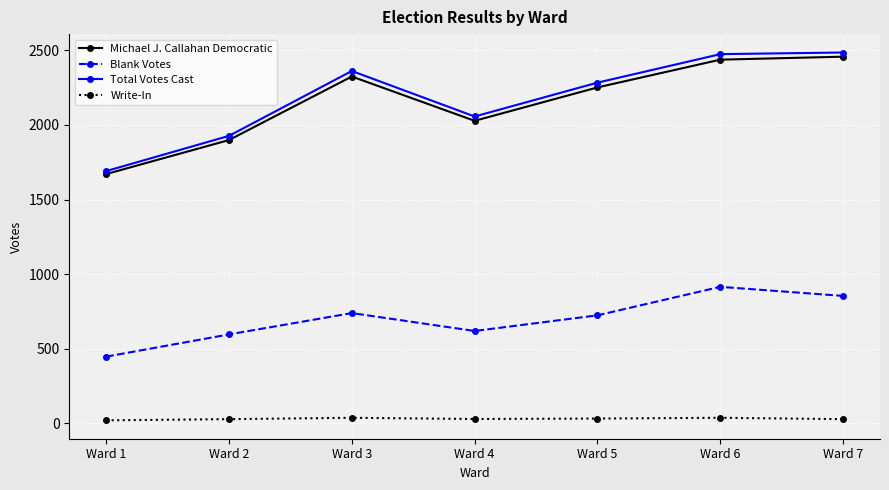

At which label does Blank Votes first exceed 724?

Ward 3